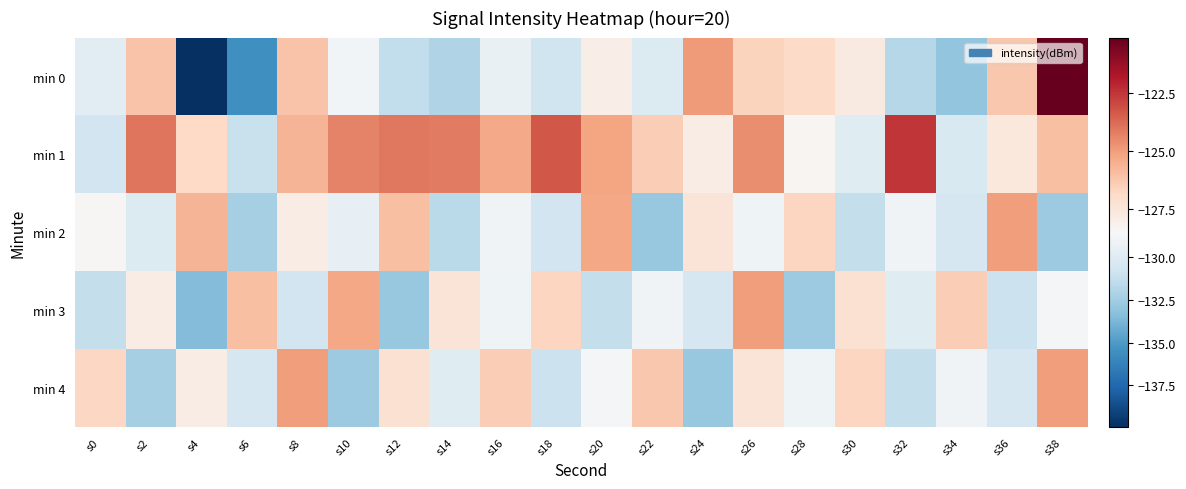

What is the difference between the highest and lowest values at s36?

6.0